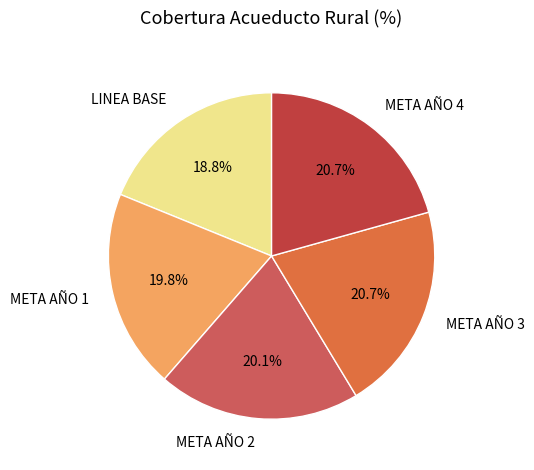

True or false: META AÑO 4 accounts for 21% of the total.

True